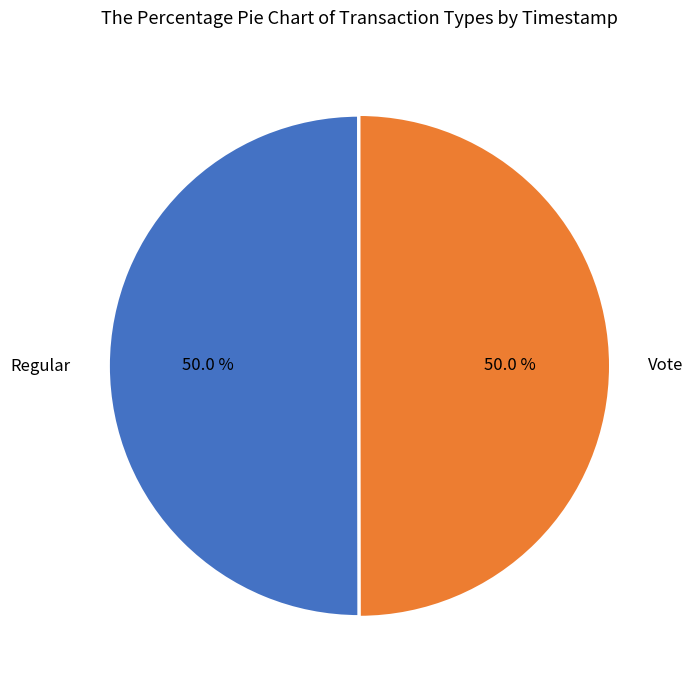

What percentage is NOT represented by Regular?

50.0%